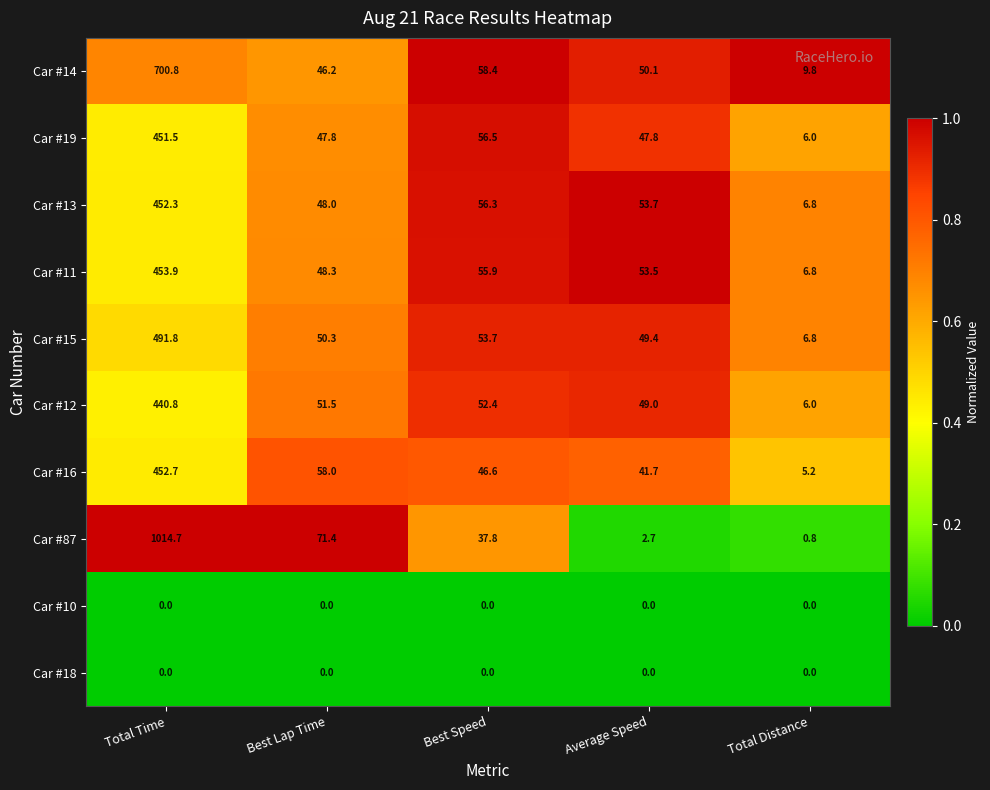

True or false: Car #15 has a value of 49.4 at Average Speed.

True